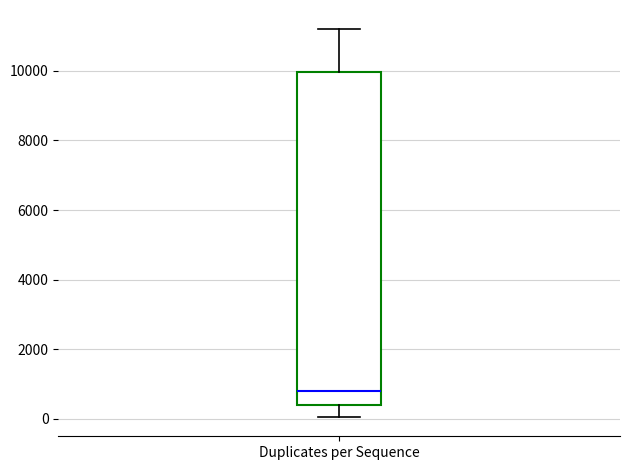

Where is the upper edge of the box for Duplicates per Sequence on the y-axis? The values are not printed on the chart, so give them approximately, as read against the axis.

10000